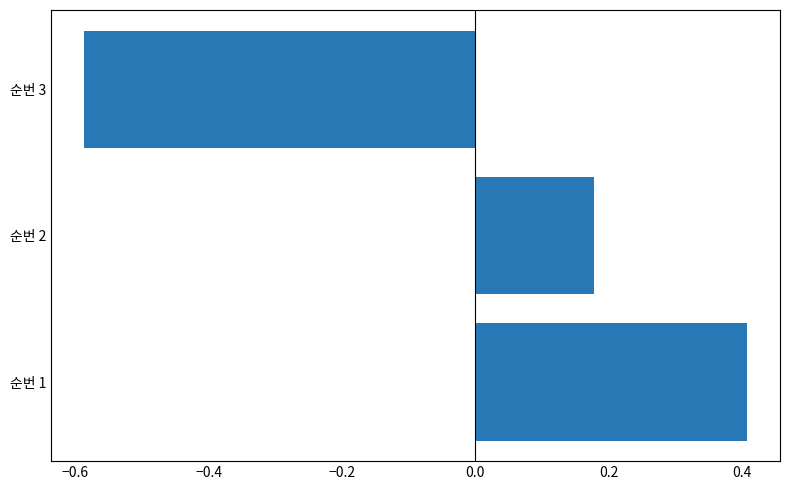

Which label corresponds to the smallest value in the chart?

순번 3